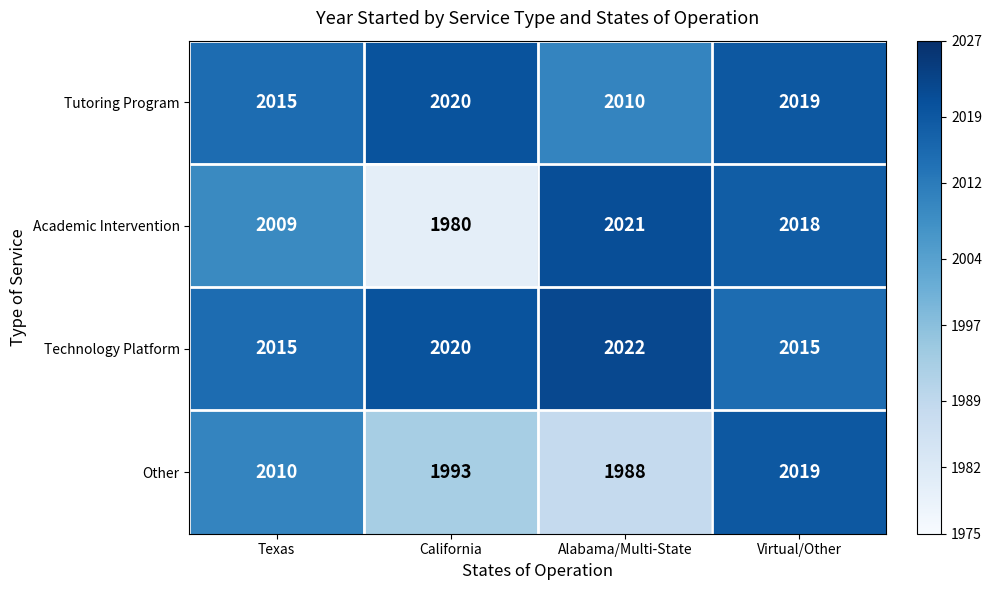

Where does the Tutoring Program series first go above 2019?

California